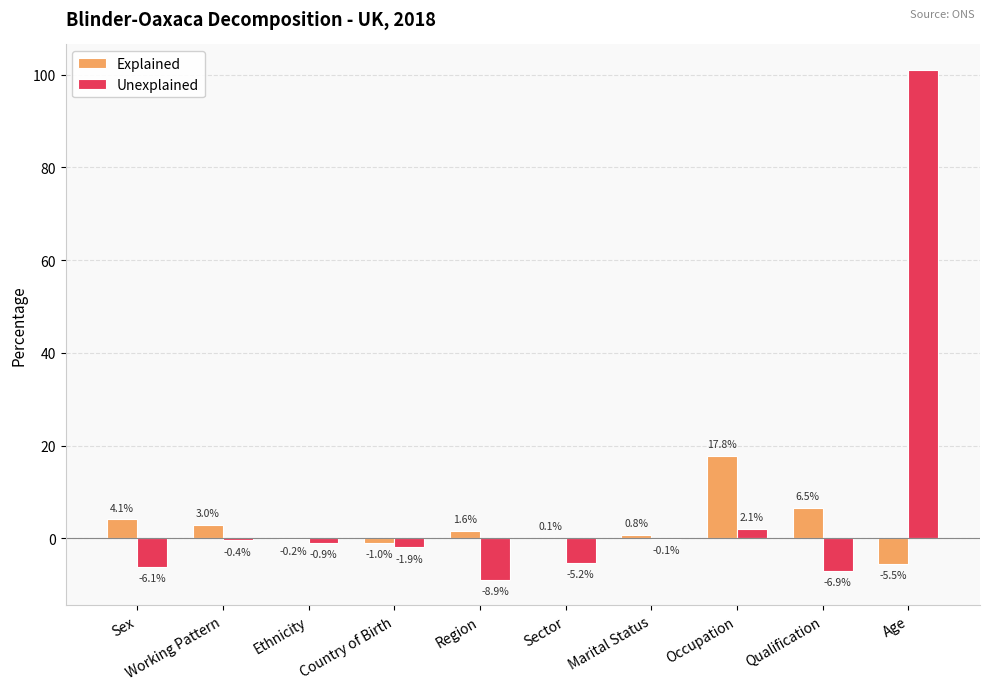

What is the average value of the Unexplained series?

7.3